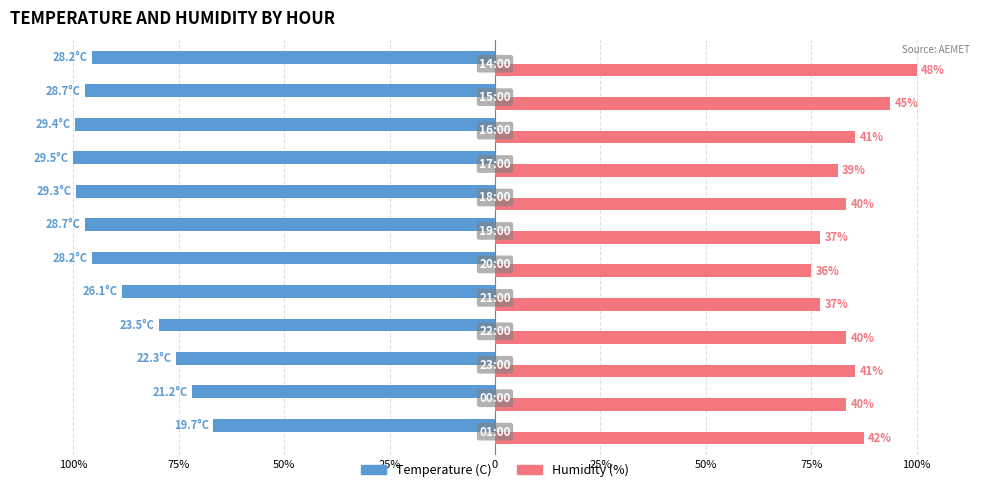

Rank the series by their maximum value, from highest to lowest.

Humidity (%), Temperature (C)